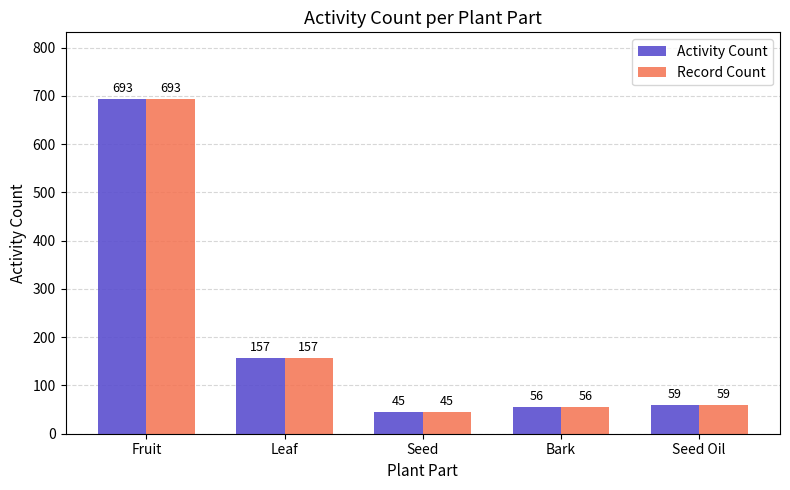

Reading left to right, transcribe all the data shown in this chart.

Activity Count: 693	157	45	56	59
Record Count: 693	157	45	56	59